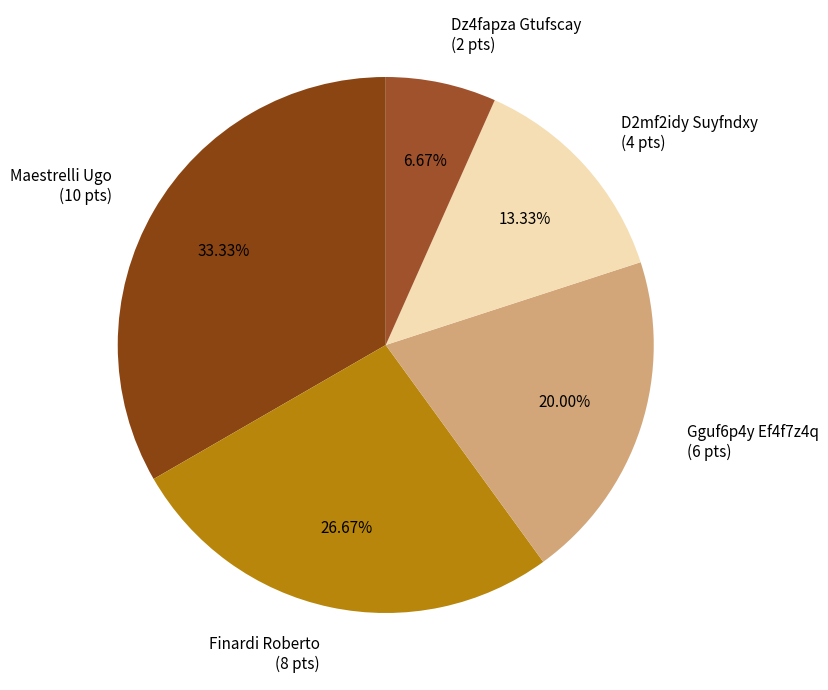

Combined, do D2mf2idy Suyfndxy and Maestrelli Ugo account for over 50%?

No